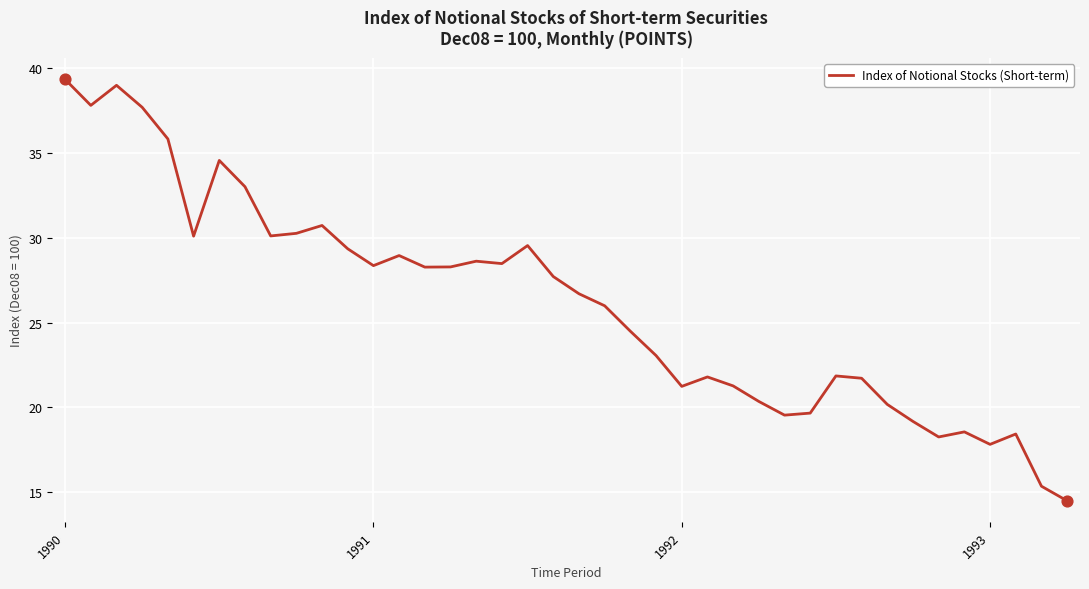

What is the greatest value displayed?

39.4